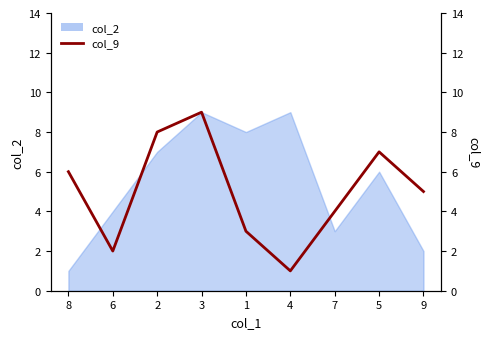

What is the label of the 1st point from the left?

8